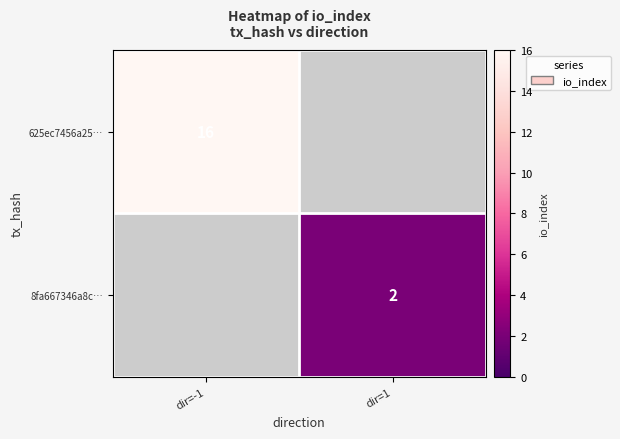

Is it true that 8fa667346a8c… equals 2 at dir=1?

True